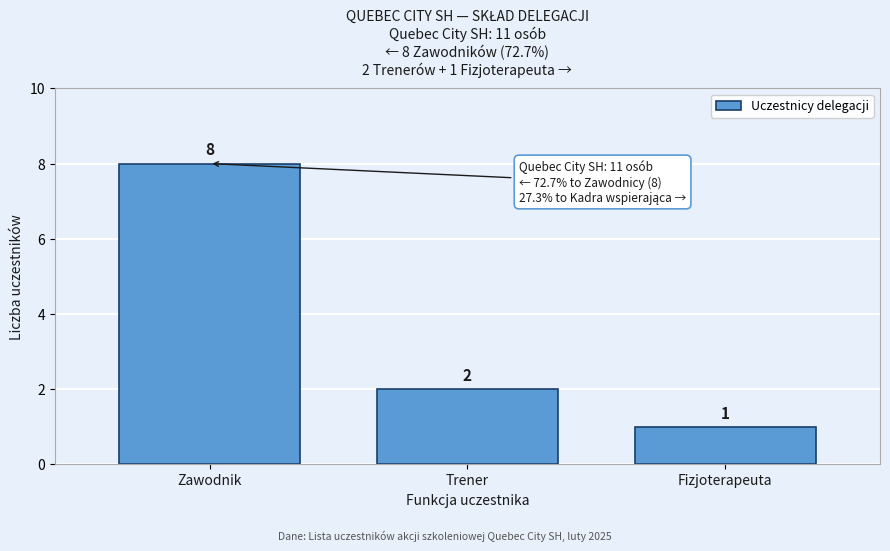

Reading left to right, what are all the values shown in this chart?

8	2	1